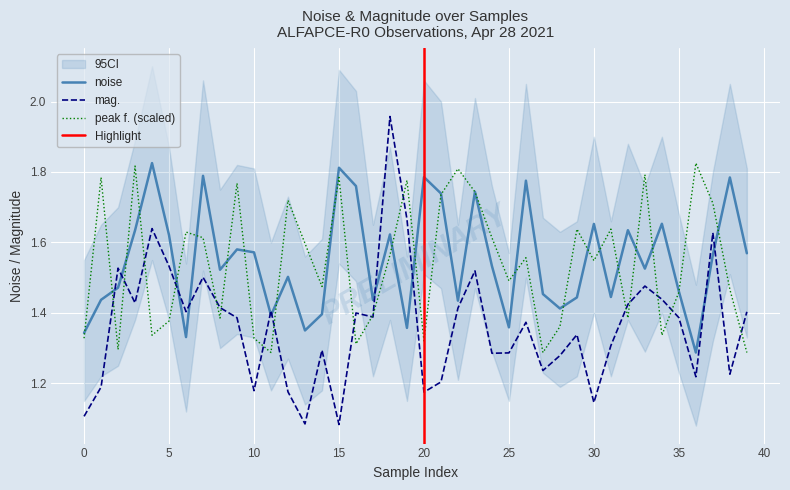

In noise, how many points are lower than both neighbors (excluding endpoints)?

12